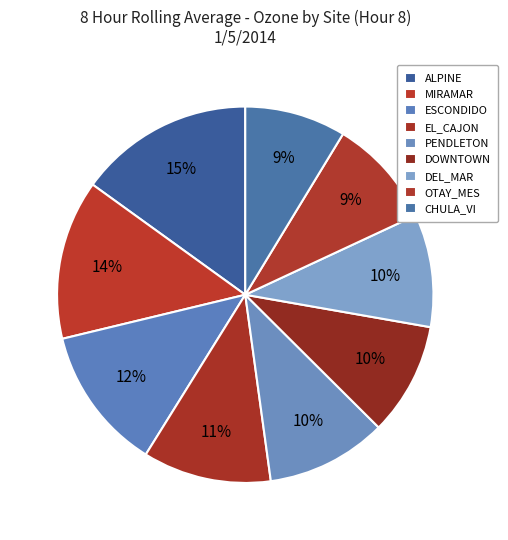

What percentage is the CHULA_VI slice, to the nearest percent?

9%